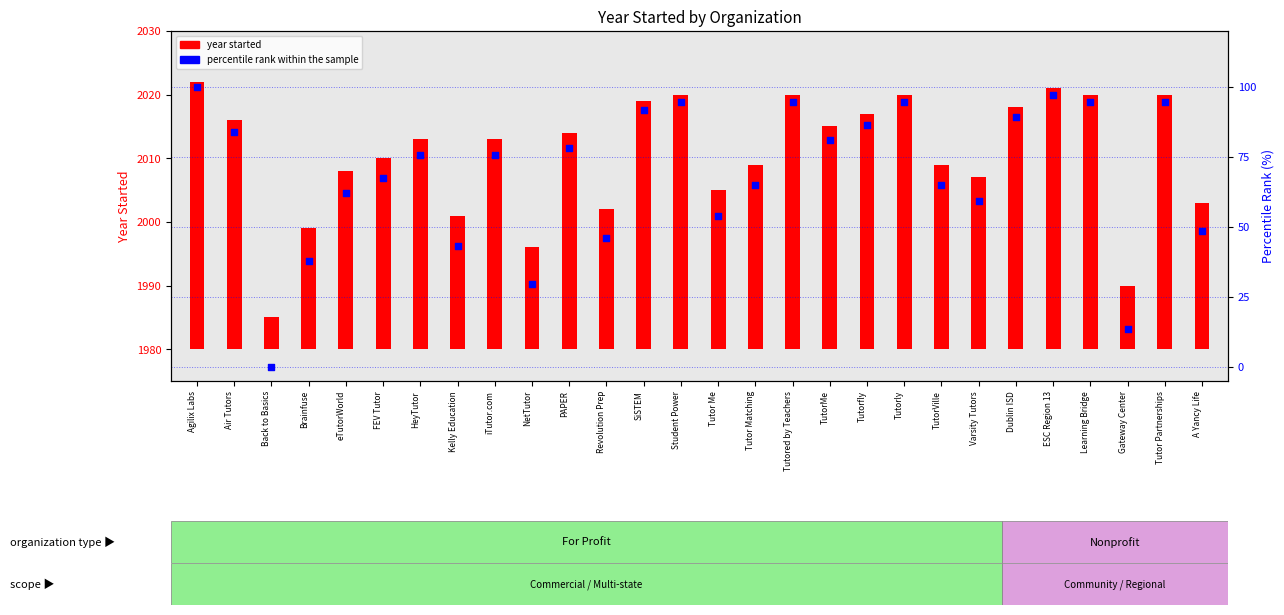

Approximately how many times larger is the value at Tutor Partnerships compared to FEV Tutor?

1.4